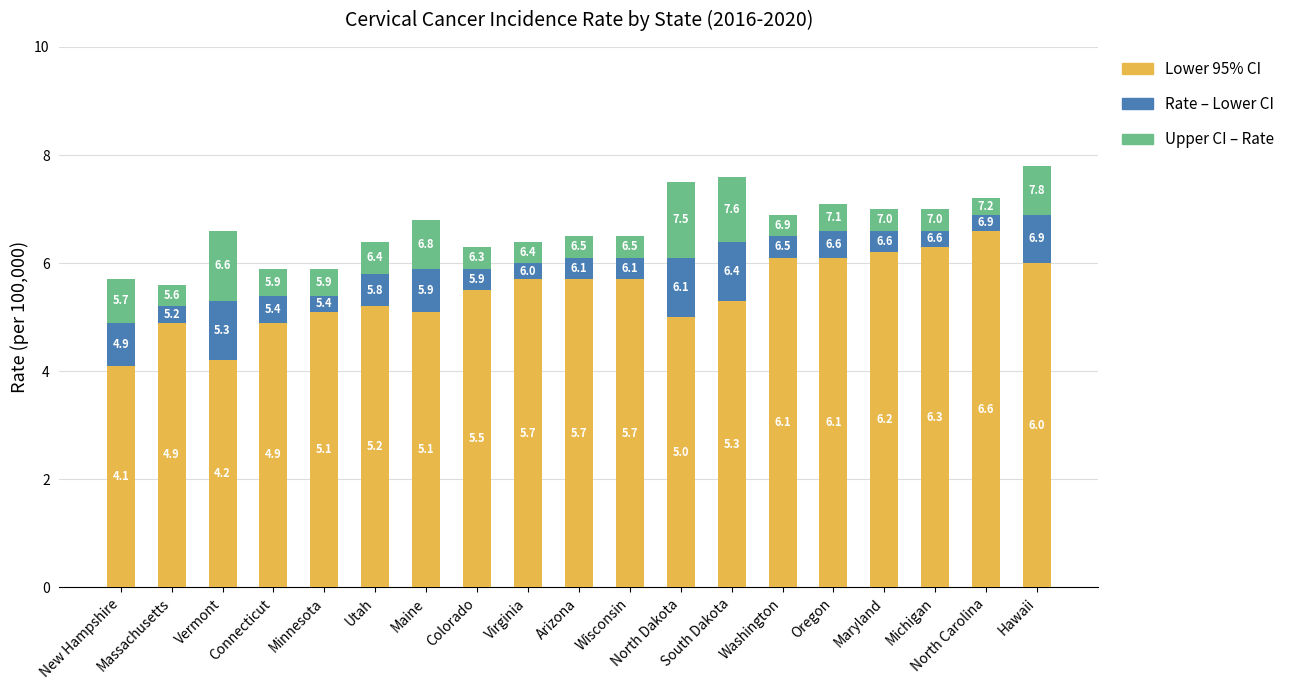

What is the minimum value for Lower 95% CI?

4.1